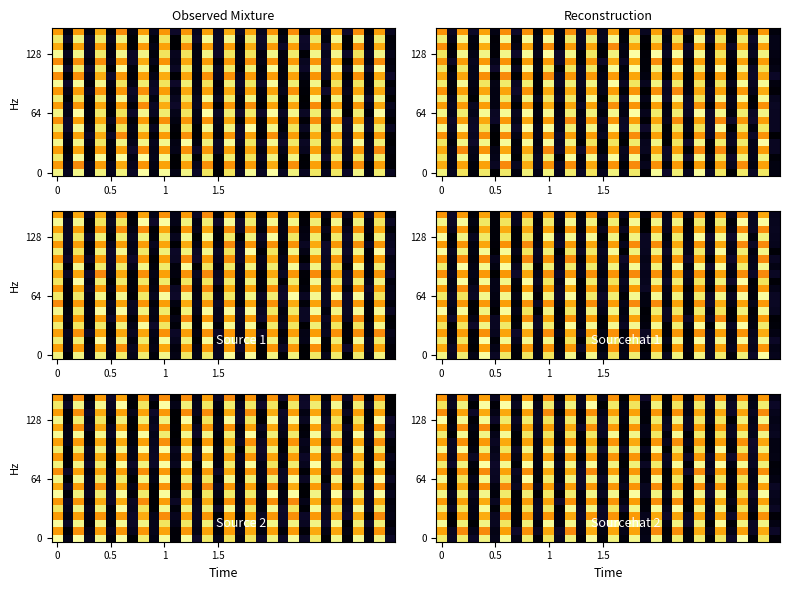

Is it true that row_0 equals 9.7 at 6?

False